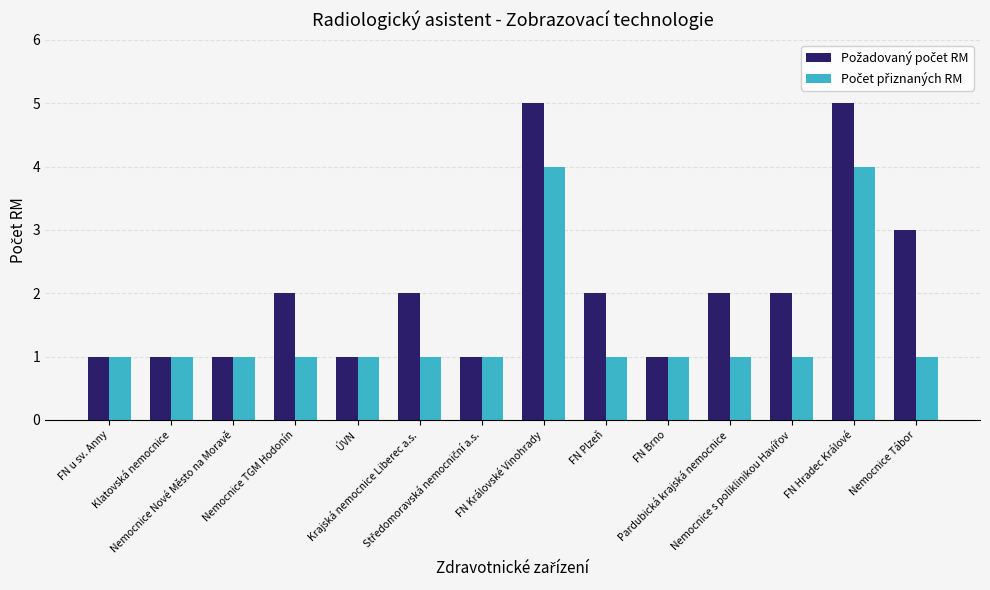

What is the maximum value shown in the chart?

5